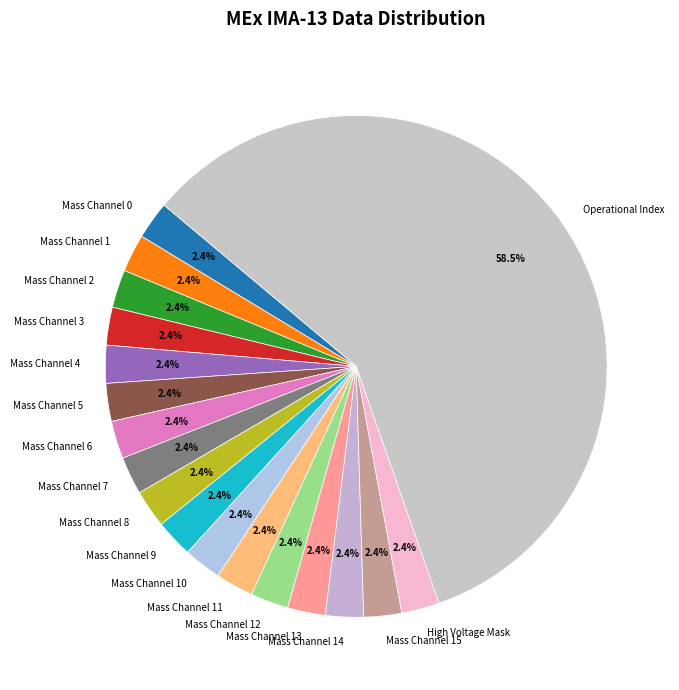

What is the ratio of the value at Mass Channel 6 to the value at Mass Channel 13?

1.0